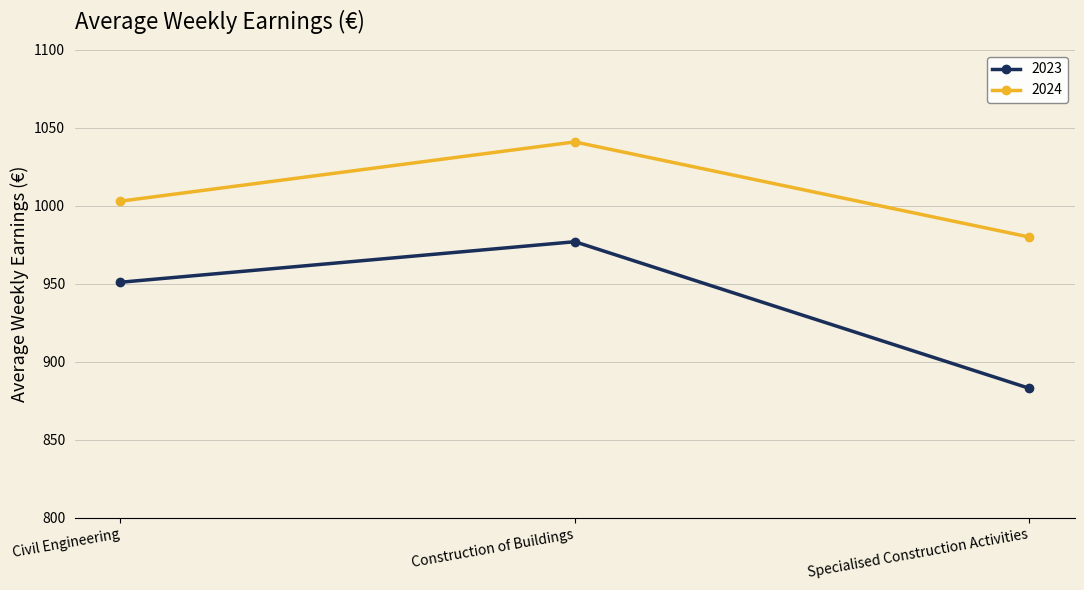

Does the chart have visible grid lines?

Yes